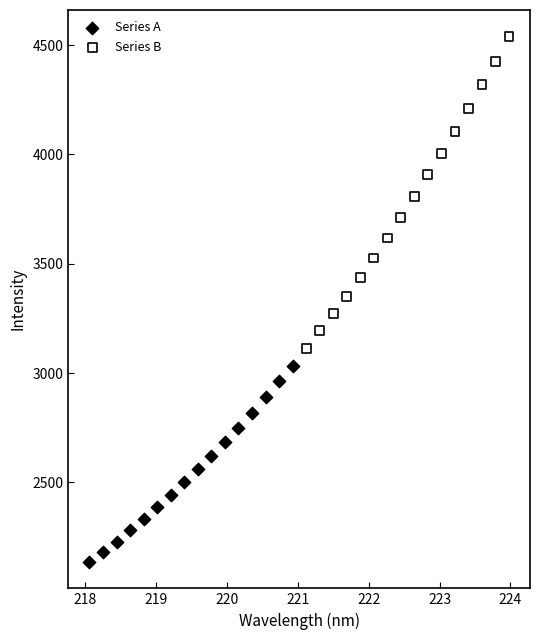

Which series contains the lowest Y value?

Series A